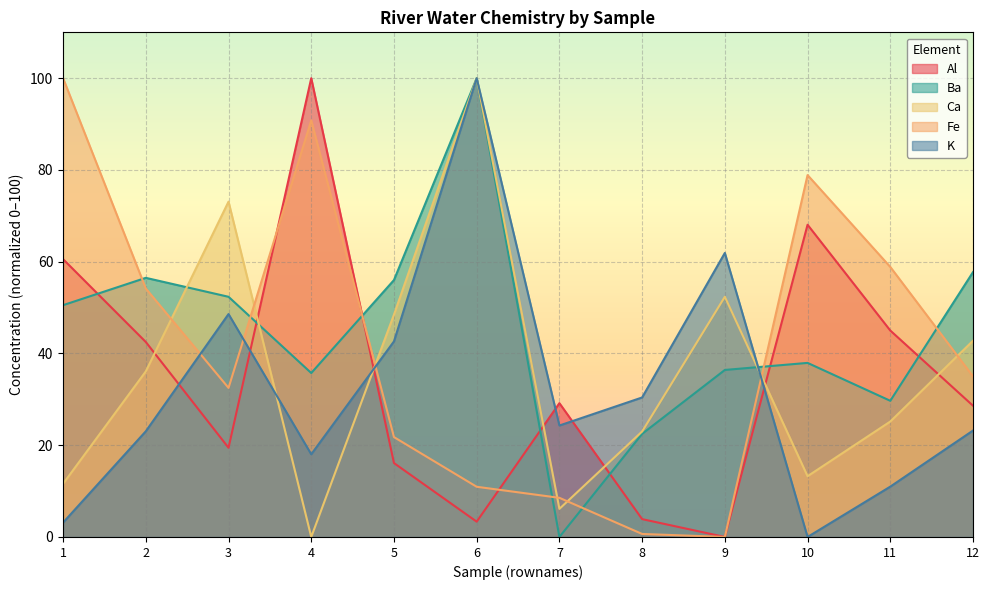

At which label is Ba closest to 50?

1